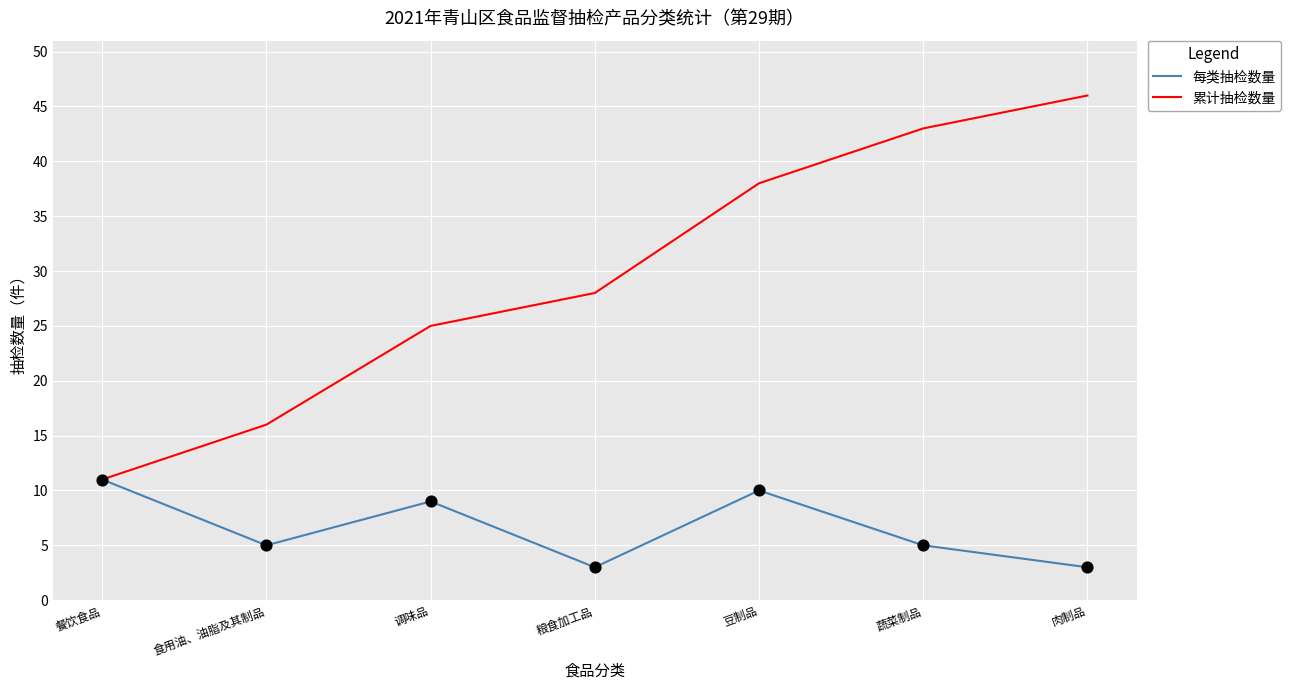

At which category is the sum across all series the highest?

肉制品